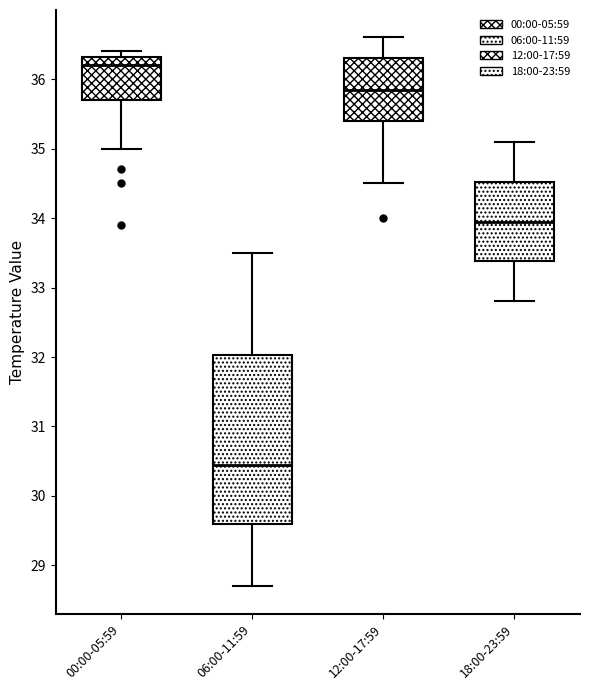

Where is the upper edge of the box for 18:00-23:59 on the y-axis? The values are not printed on the chart, so give them approximately, as read against the axis.

34.5